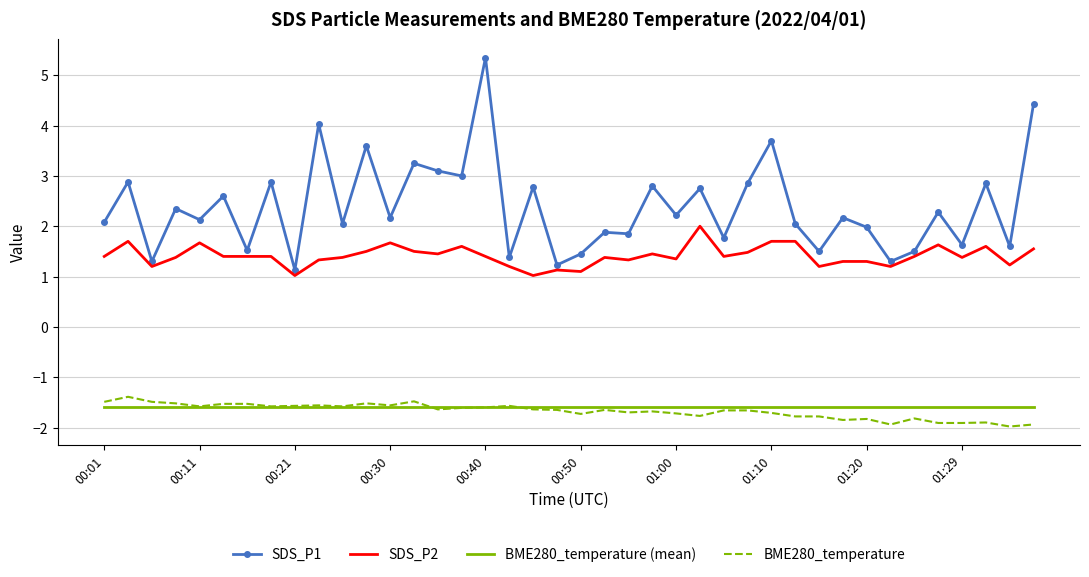

Which series has the largest range (max minus min)?

SDS_P1